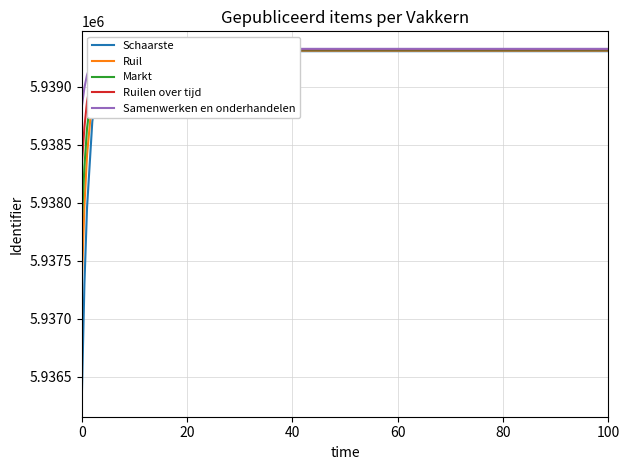

Rank the series at 60 from highest to lowest value.

Samenwerken en onderhandelen, Ruilen over tijd, Markt, Ruil, Schaarste